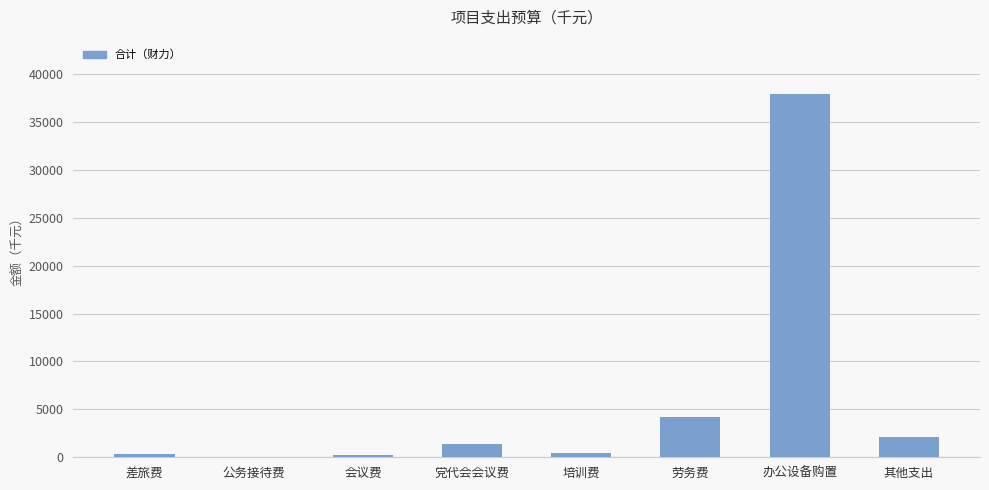

Which label corresponds to the largest value in the chart?

办公设备购置